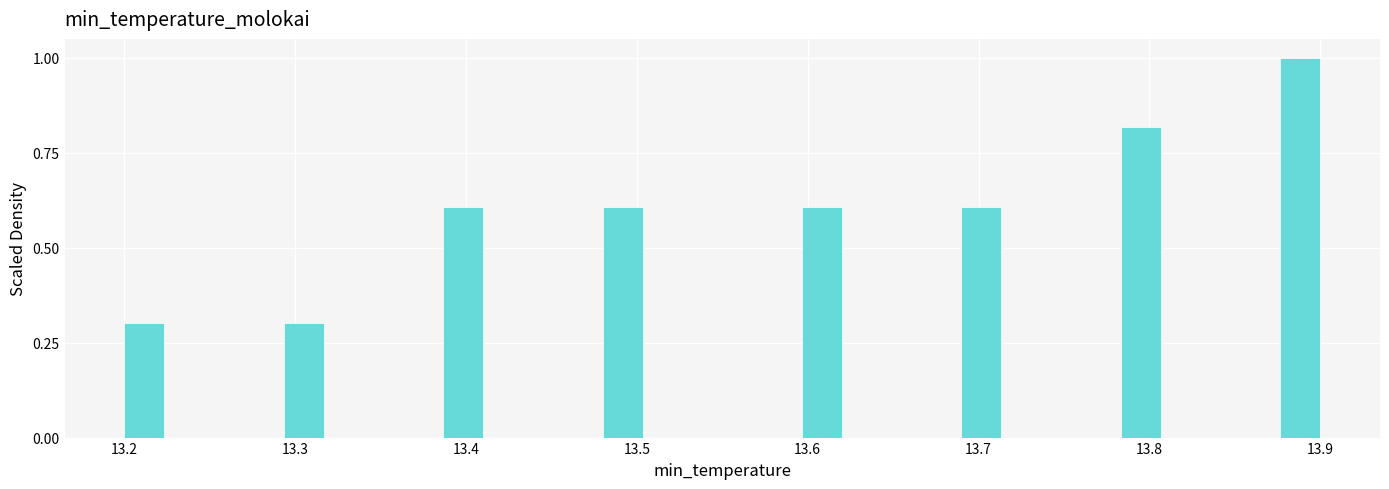

Around what value on the x-axis is the tallest bar? Give the approximate position of its centre, as read against the axis.

13.89